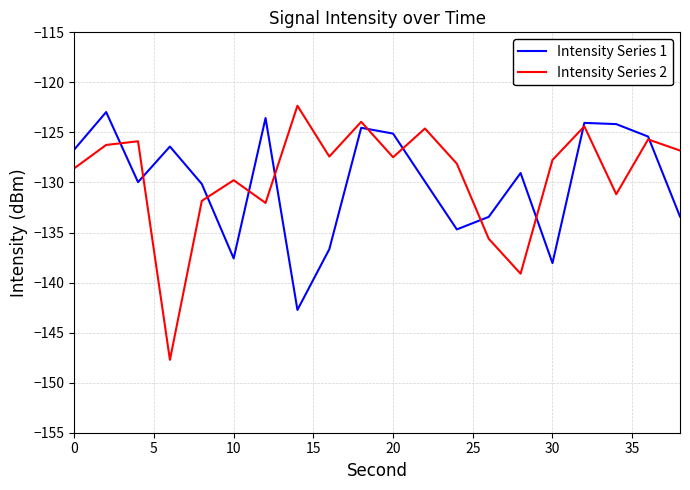

Which series has the widest spread of values?

Intensity Series 2